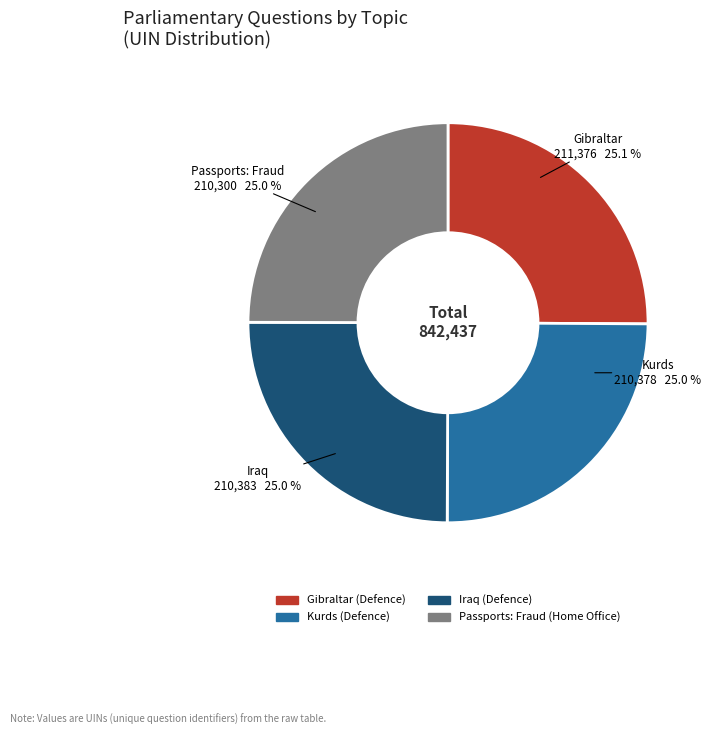

Is it true that Kurds (Defence) is 25% of the pie?

True